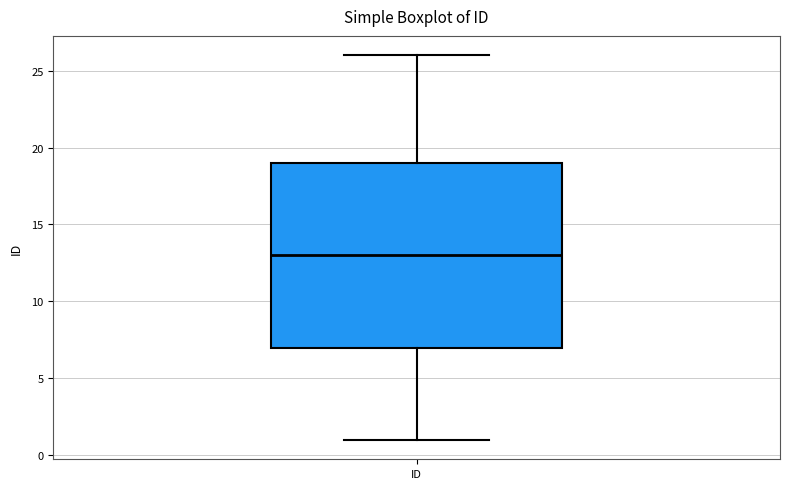

Where is the upper edge of the box for ID on the y-axis? The values are not printed on the chart, so give them approximately, as read against the axis.

19